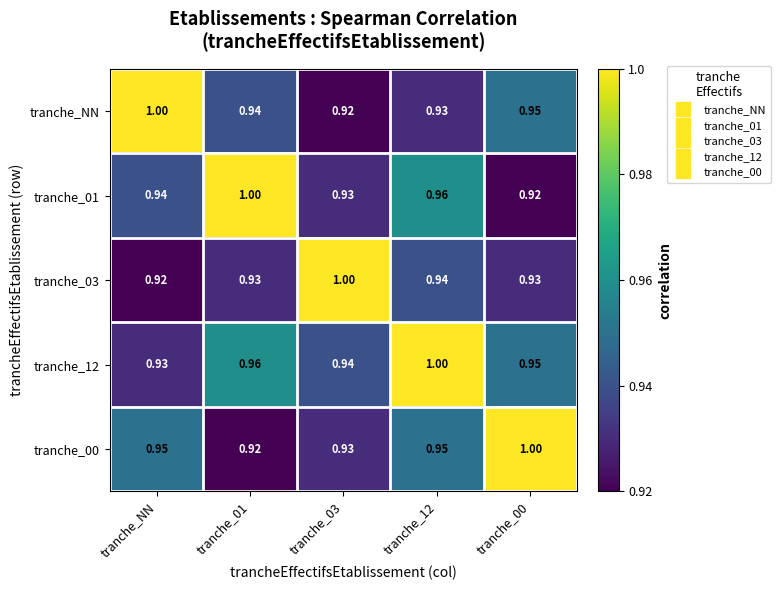

Is the value of tranche_01 at tranche_01 greater than the value of tranche_12 at tranche_01?

Yes